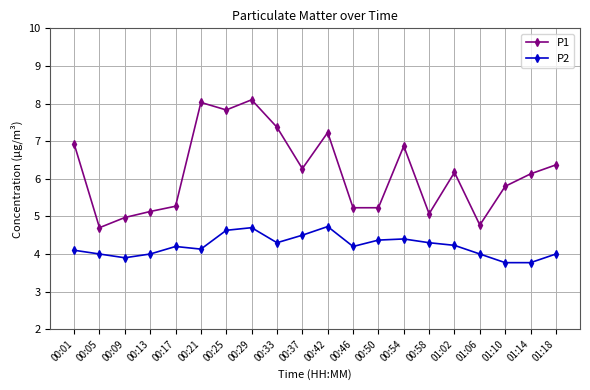

Rank the series by their average value, from highest to lowest.

P1, P2